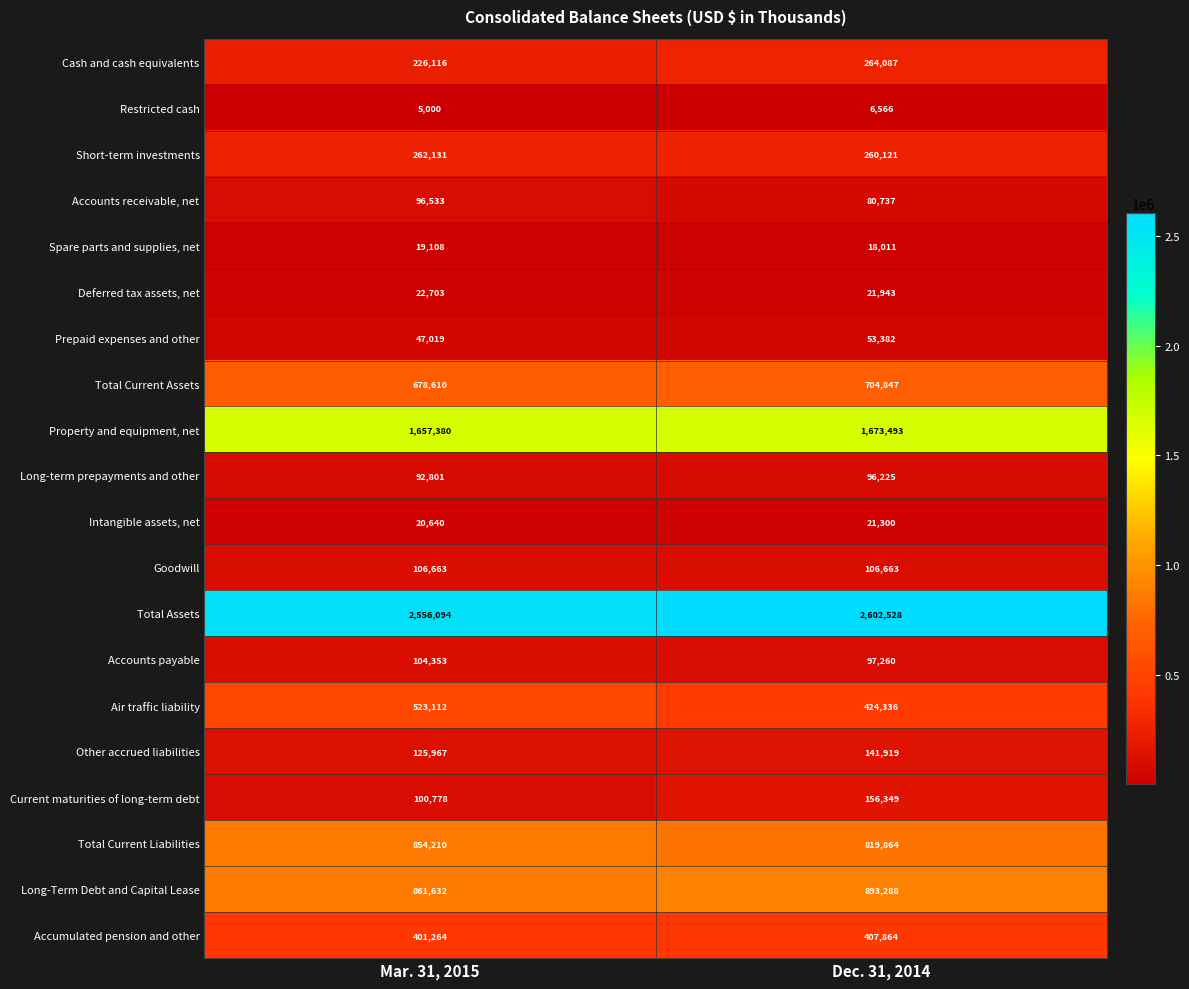

What is the average value of the Other accrued liabilities series?

133943